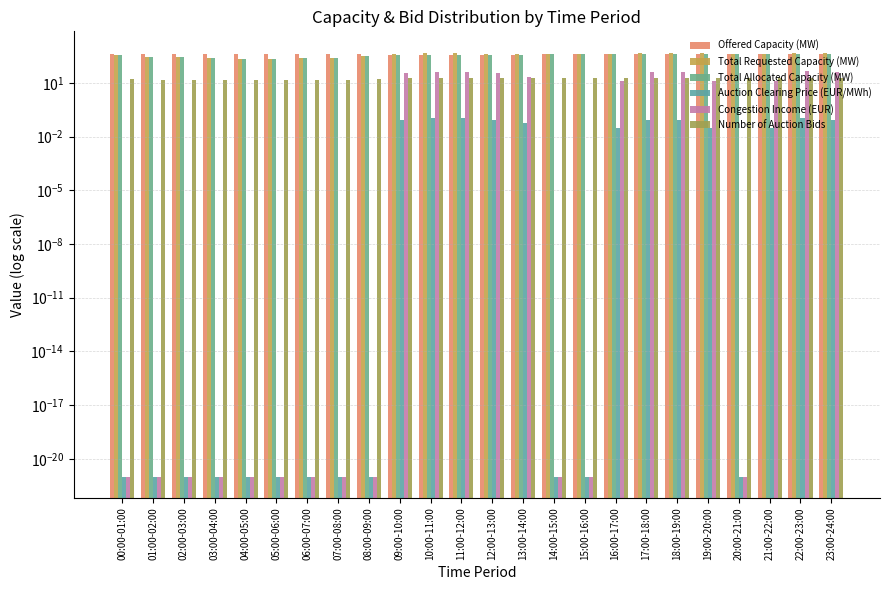

Which series changed the most between 19:00-20:00 and 23:00-24:00?

Total Requested Capacity (MW)